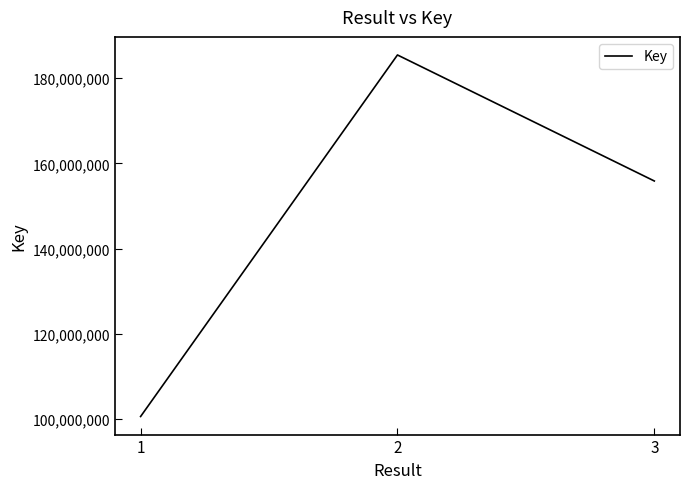

Is this an area chart (filled region under the line)?

No